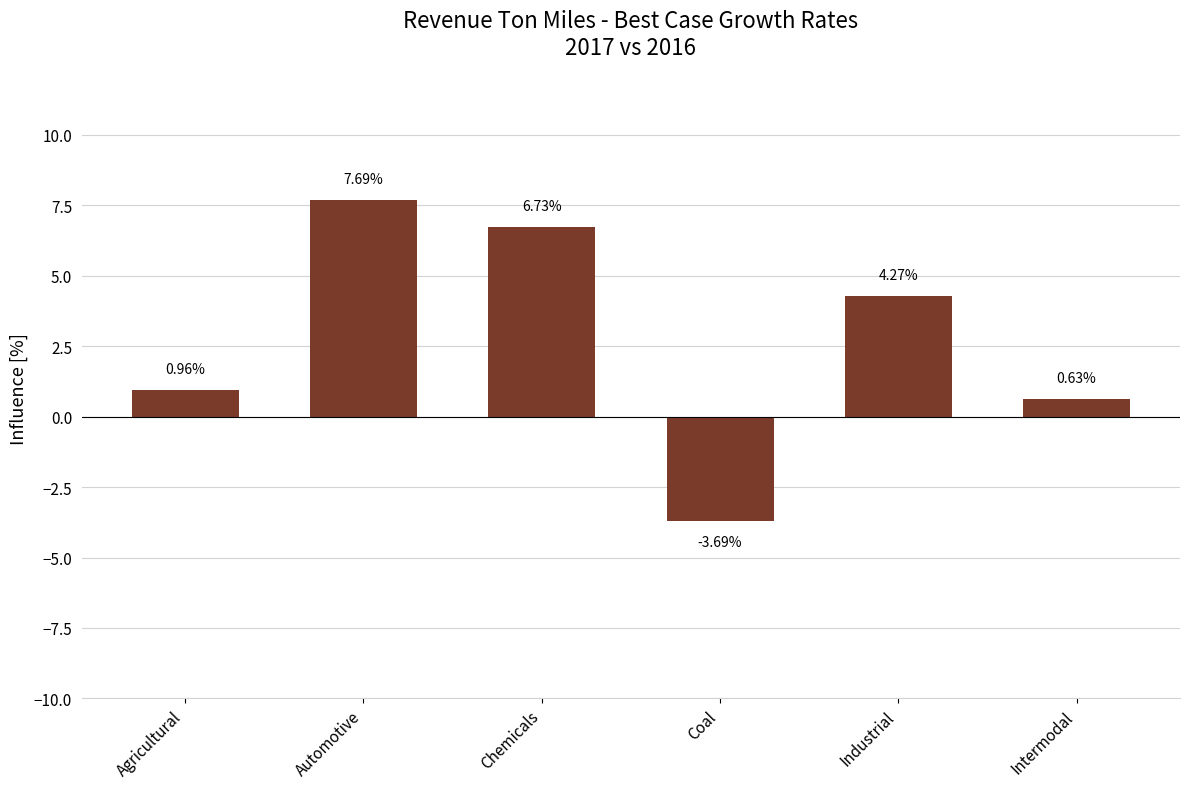

What is the label of the 2nd bar from the right?

Industrial